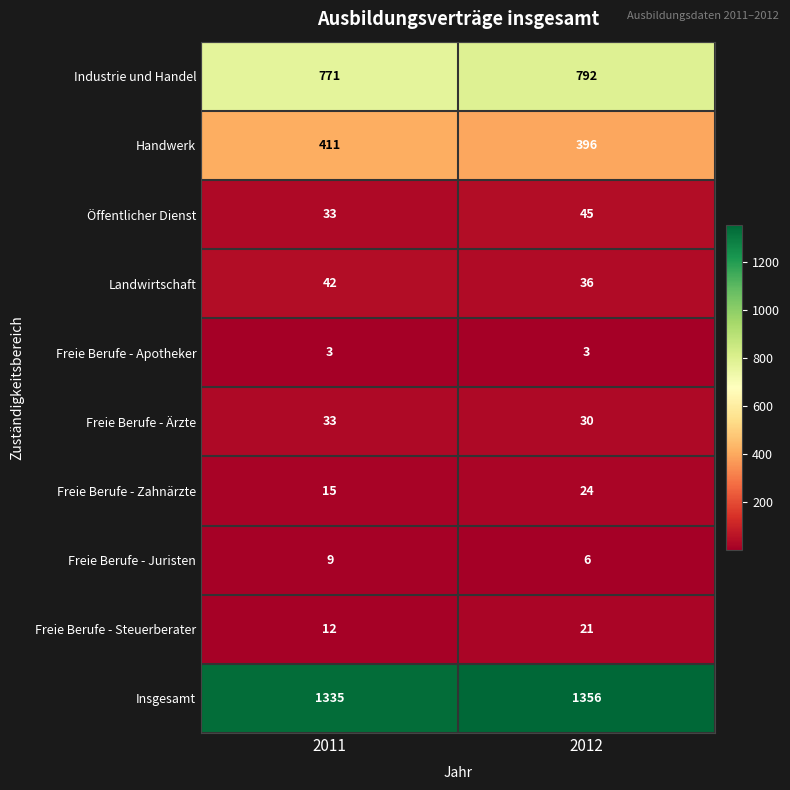

What is the maximum value for Handwerk?

411